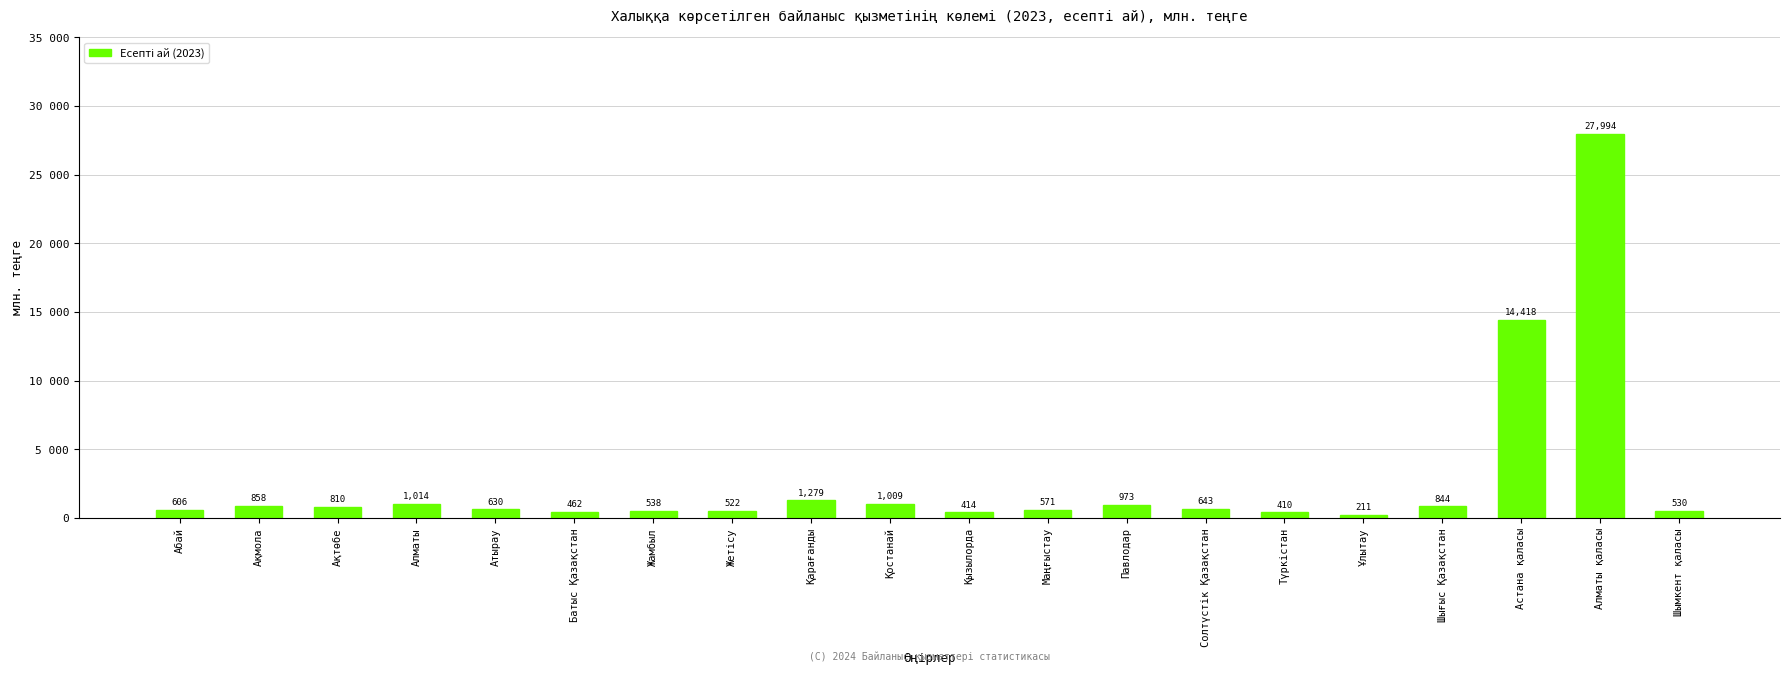

List the labels in order of value, smallest first.

Ұлытау, Түркістан, Қызылорда, Батыс Қазақстан, Жетісу, Шымкент қаласы, Жамбыл, Маңғыстау, Абай, Атырау, Солтүстік Қазақстан, Ақтөбе, Шығыс Қазақстан, Ақмола, Павлодар, Қостанай, Алматы, Қарағанды, Астана қаласы, Алматы қаласы